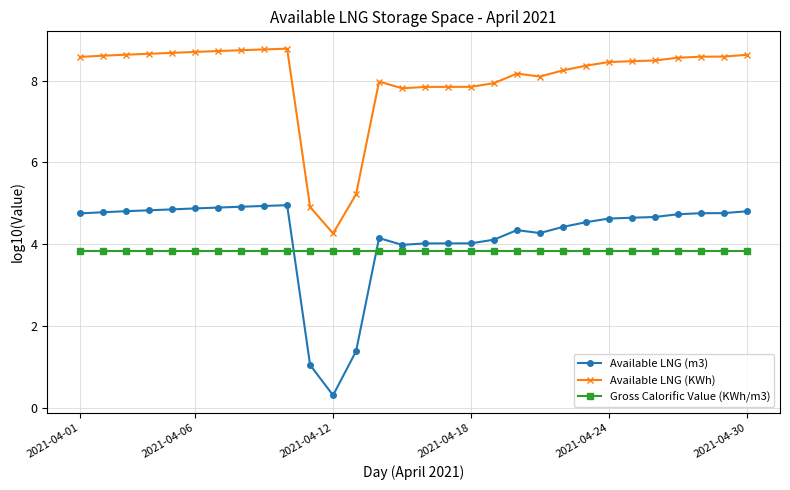

At how many categories does at least one series exceed 1?

30